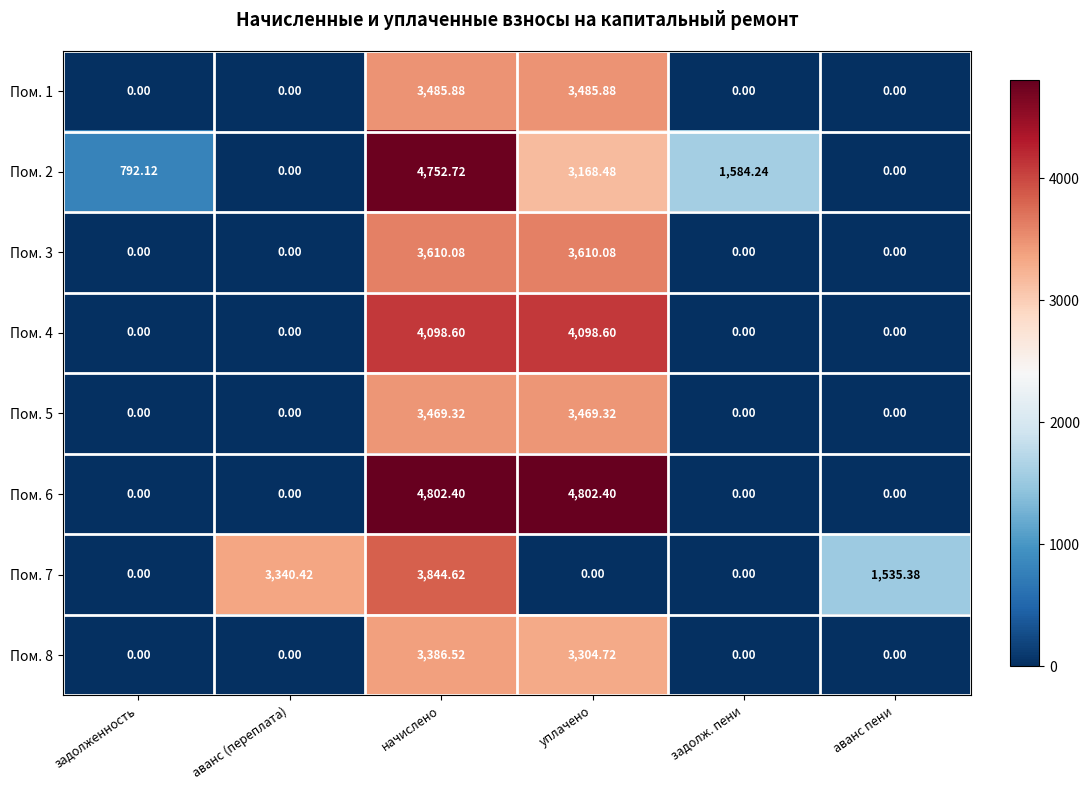

At which category is the sum across all series the highest?

начислено